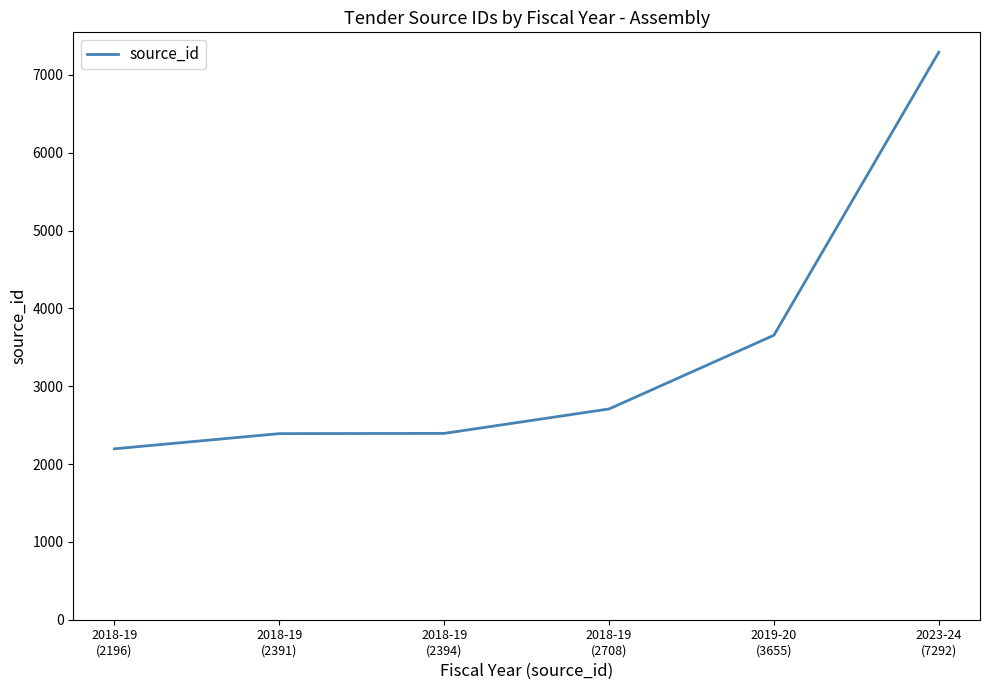

True or false: the data has more than 1 interior local peaks.

False